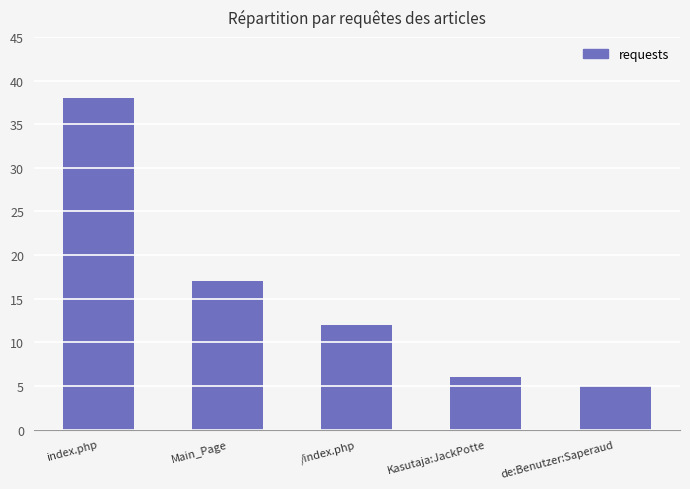

What is the average value?

16